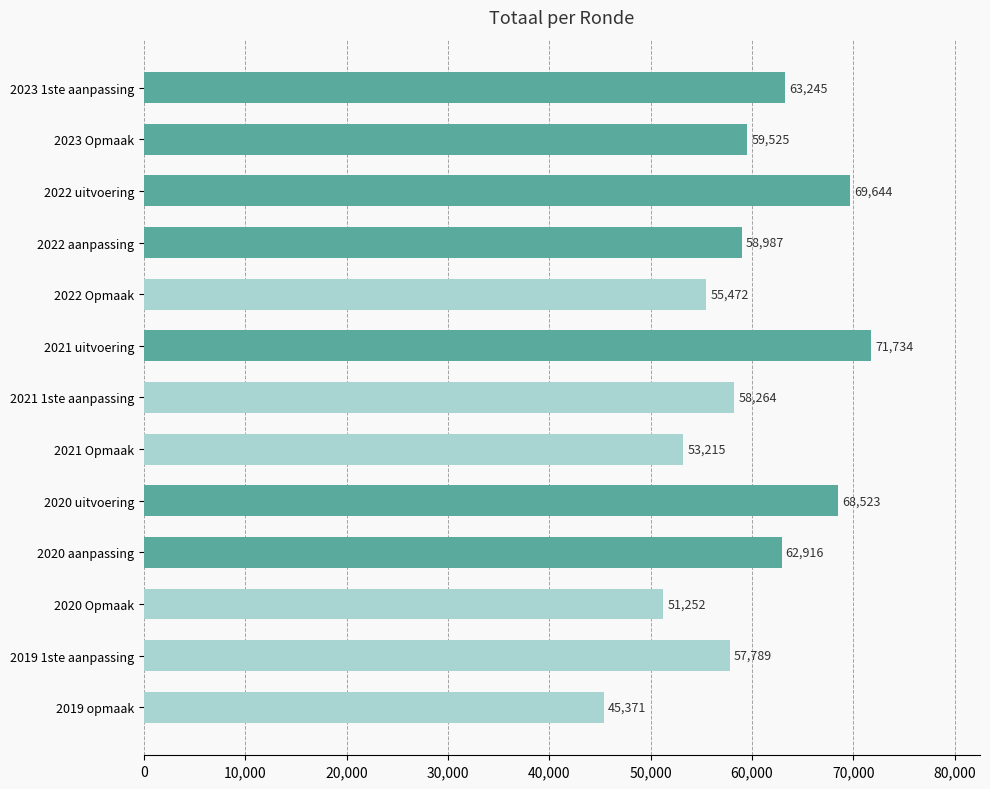

List the labels in order of value, smallest first.

2019 opmaak, 2020 Opmaak, 2021 Opmaak, 2022 Opmaak, 2019 1ste aanpassing, 2021 1ste aanpassing, 2022 aanpassing, 2023 Opmaak, 2020 aanpassing, 2023 1ste aanpassing, 2020 uitvoering, 2022 uitvoering, 2021 uitvoering